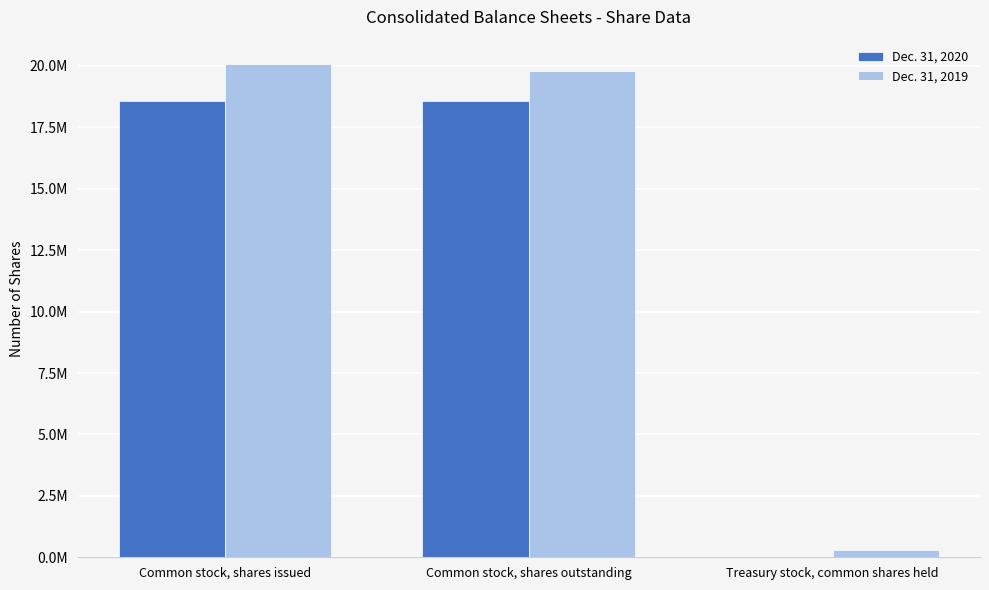

What are all the series names shown in the legend?

Dec. 31, 2020, Dec. 31, 2019